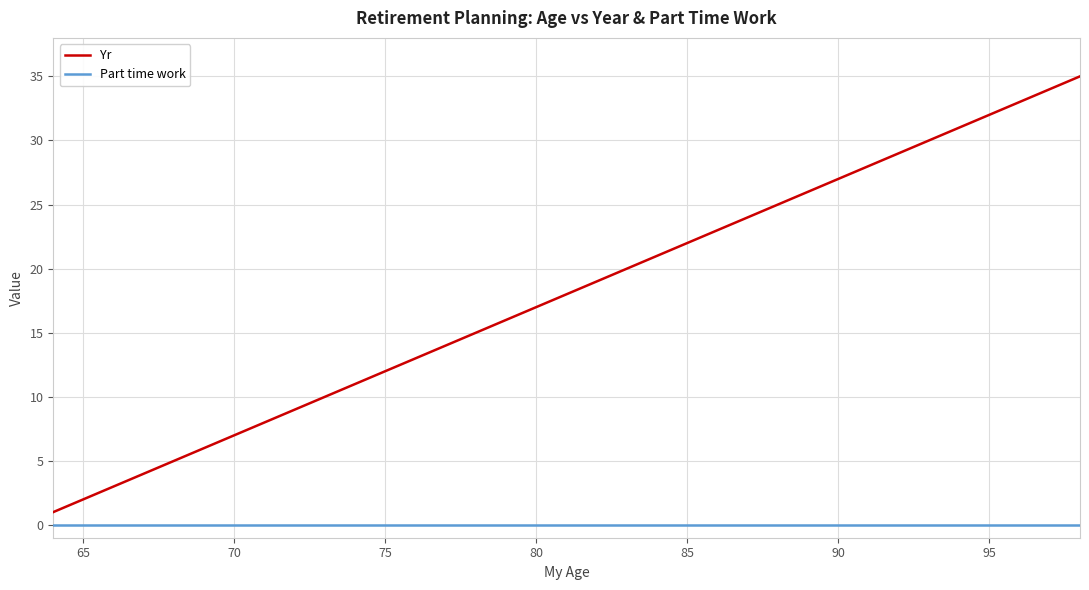

True or false: Yr and Part time work cross at least once.

False